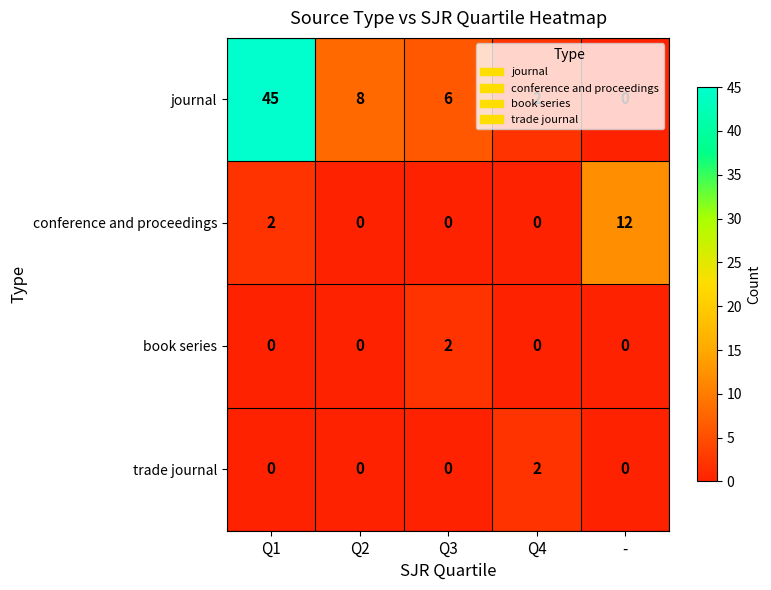

Which series has the widest spread of values?

journal